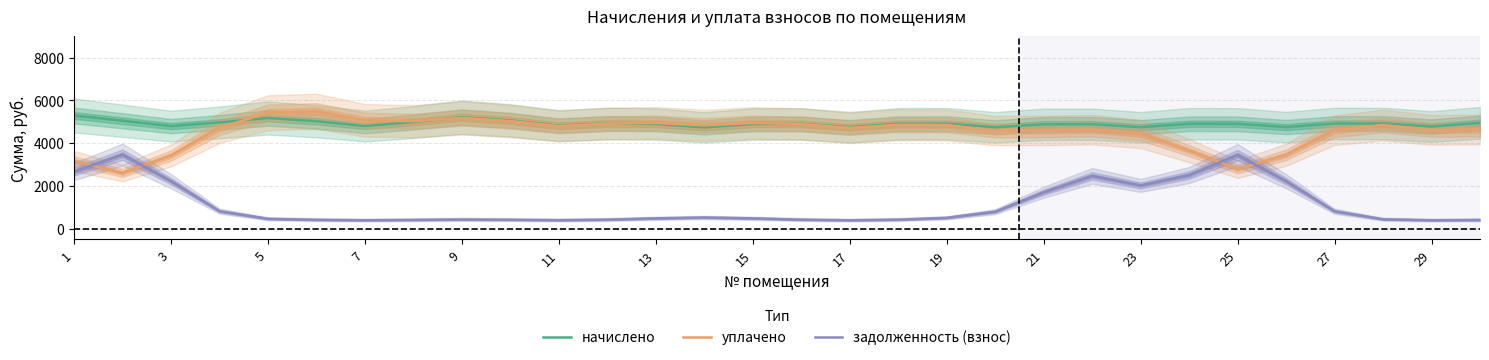

What is the minimum value for задолженность (взнос)?

398.7